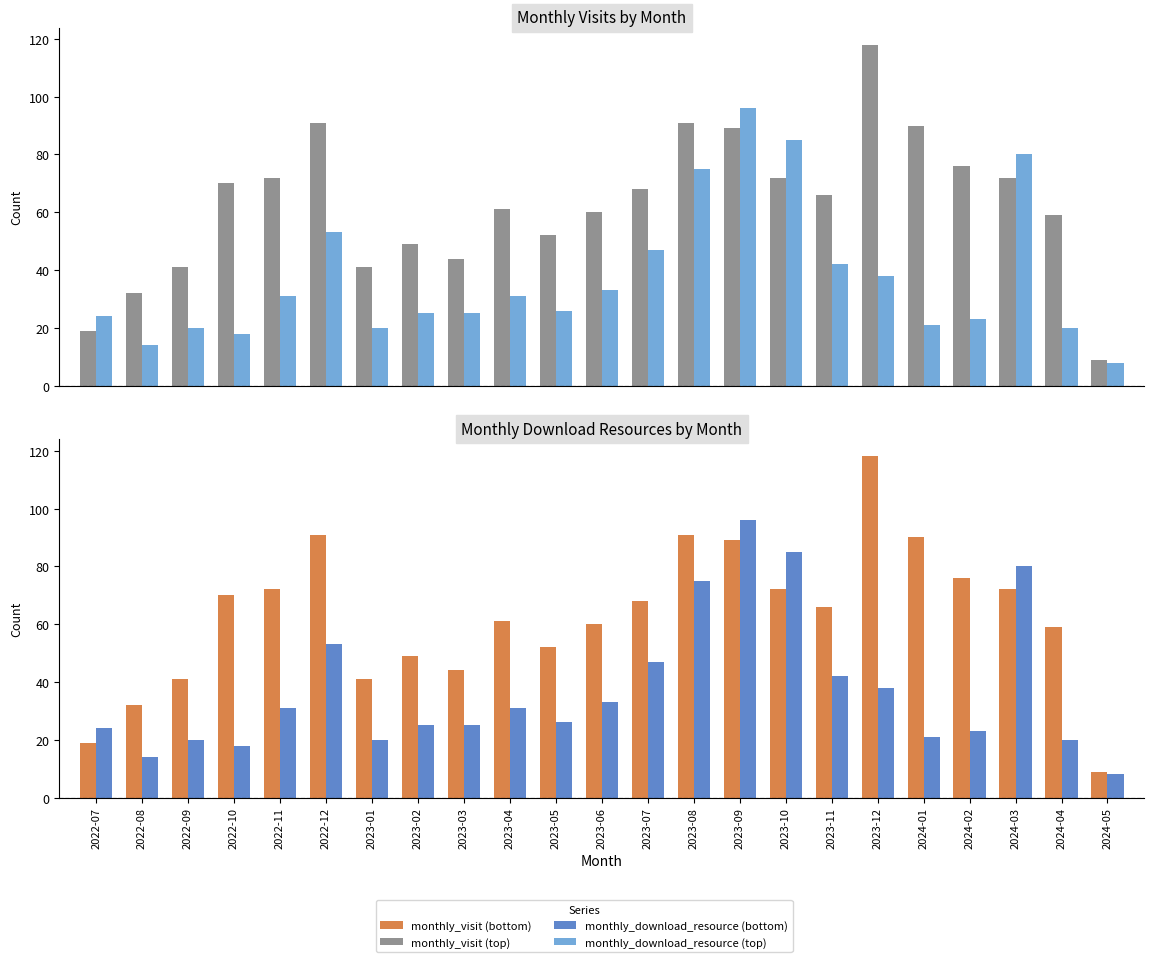

What is the maximum value shown in the chart?

118